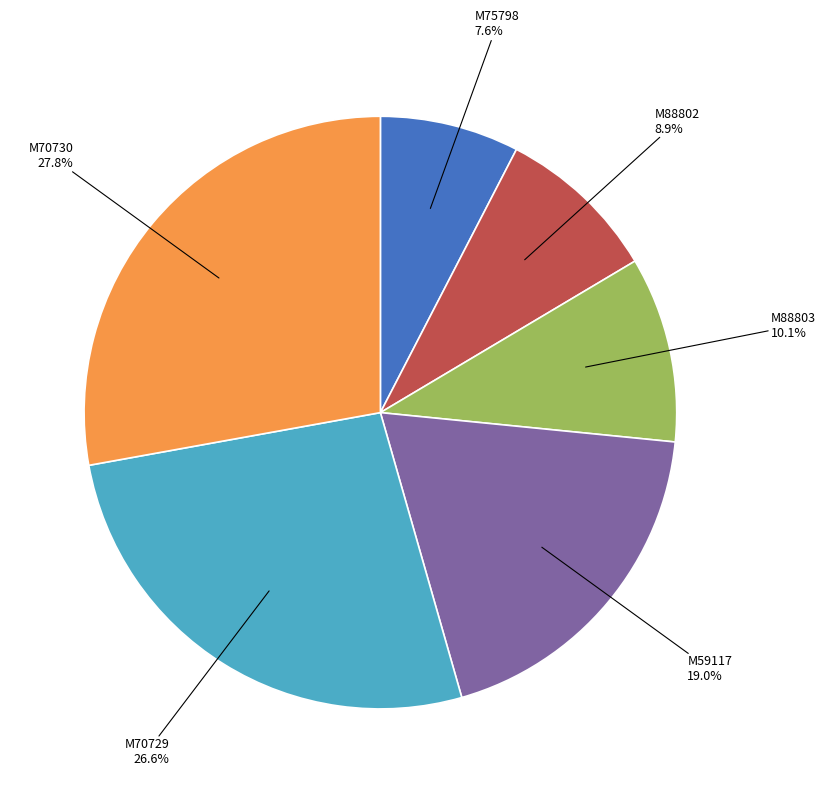

Does any single category account for the majority?

No